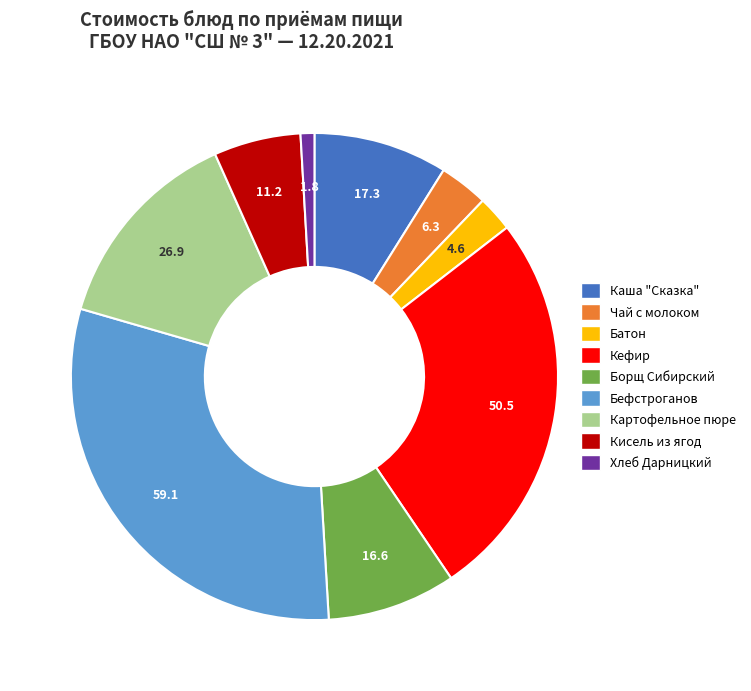

The Кефир slice represents 26% of the pie. True or false?

True